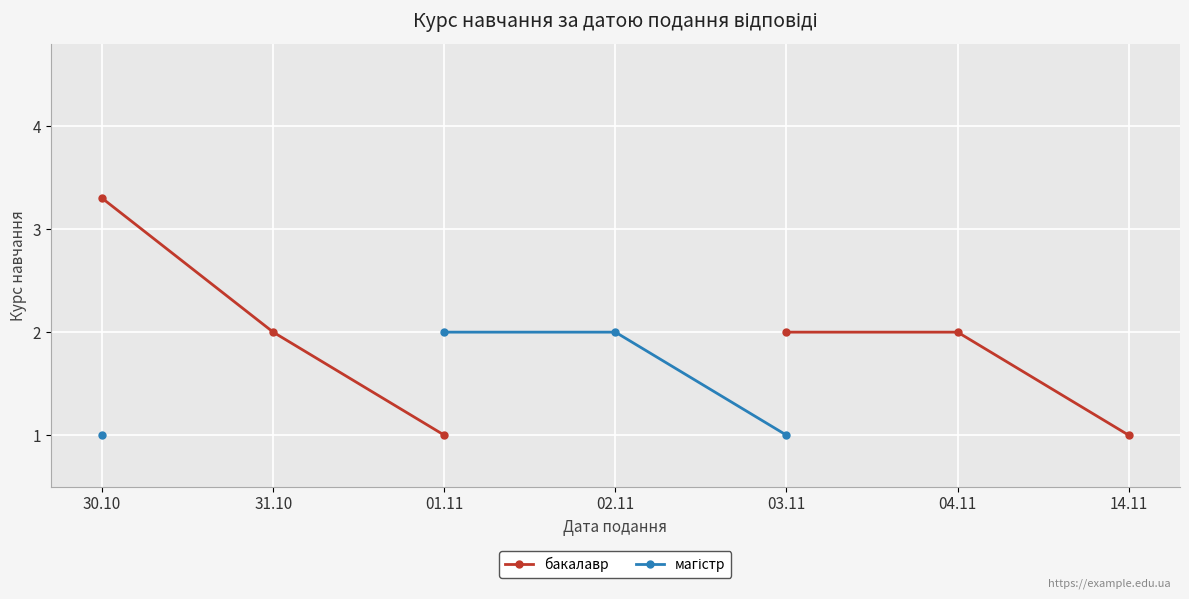

What are all the series names shown in the legend?

бакалавр, магістр